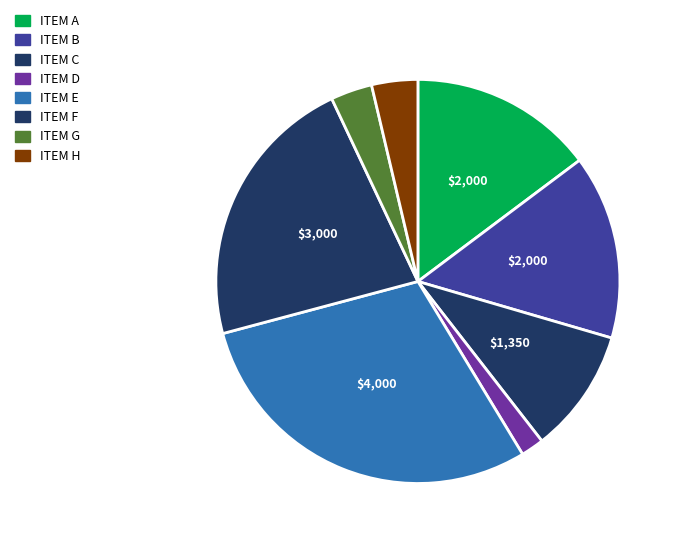

To the nearest percent, what is the difference between the largest and smallest slice percentages?

28%